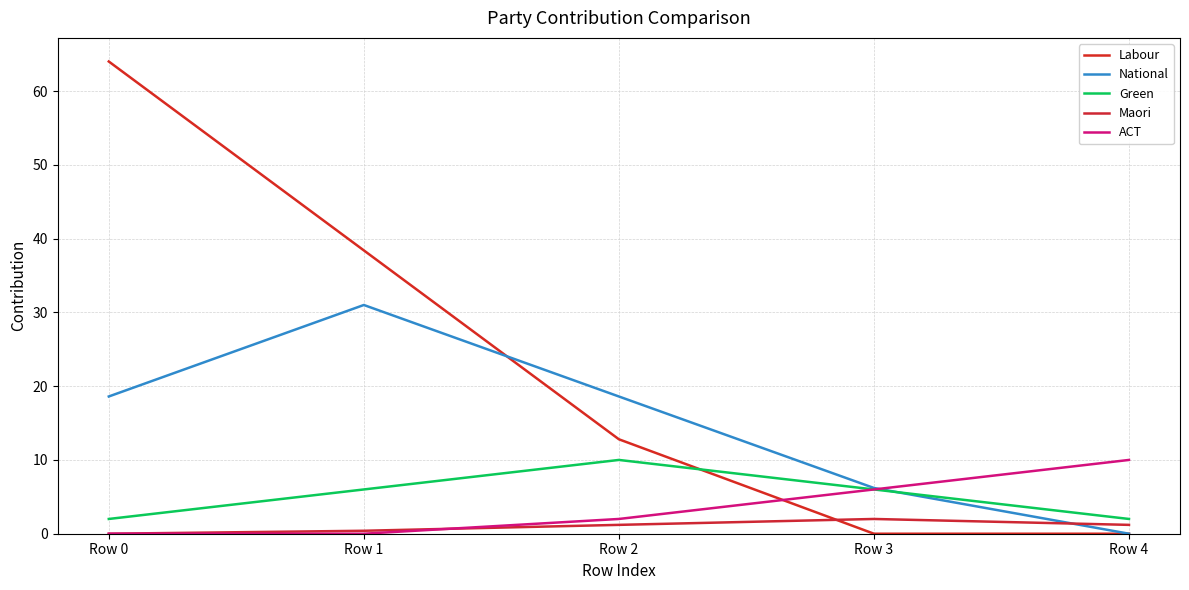

Rank the series at Row 1 from highest to lowest value.

Labour, National, Green, Maori, ACT